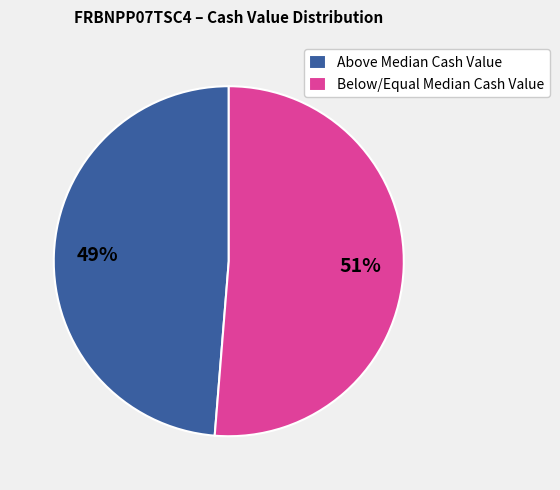

The Below/Equal Median Cash Value slice represents 51% of the pie. True or false?

True